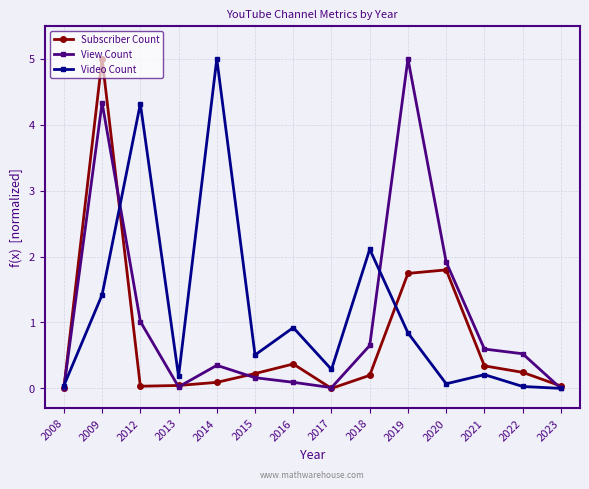

What is the difference between the maximum and second lowest values in the Subscriber Count series?

5.0